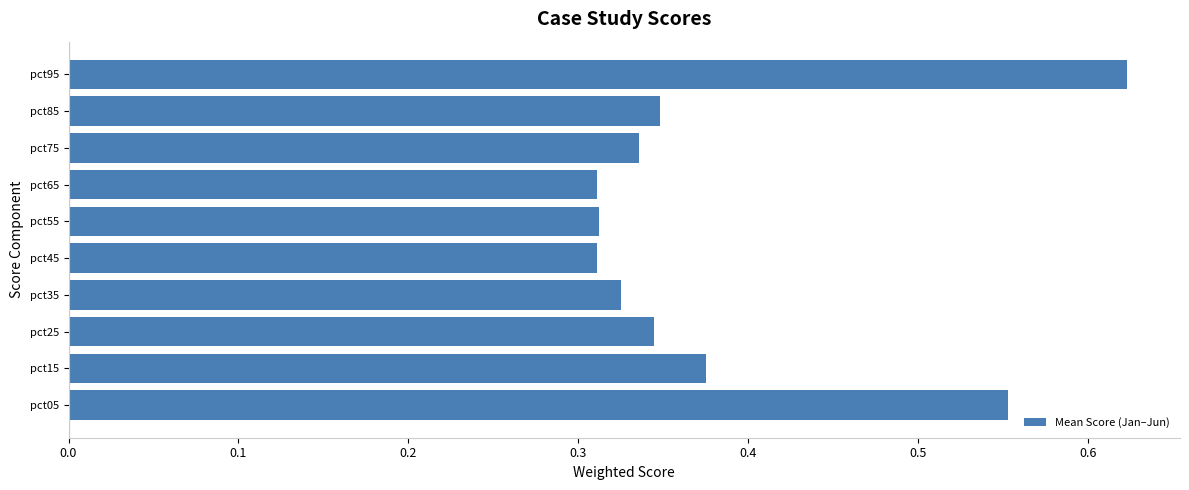

How many values are between 0 and 1?

10